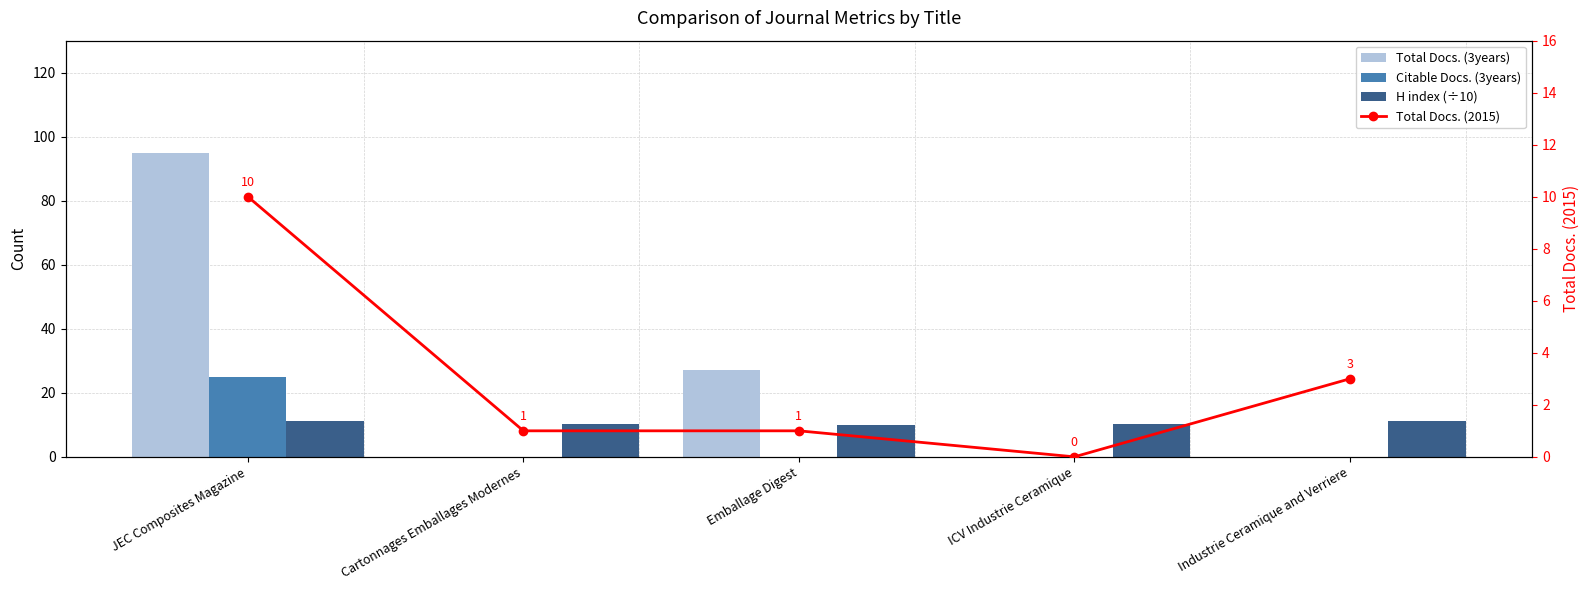

Are the bars grouped side by side (vs. stacked)?

Yes